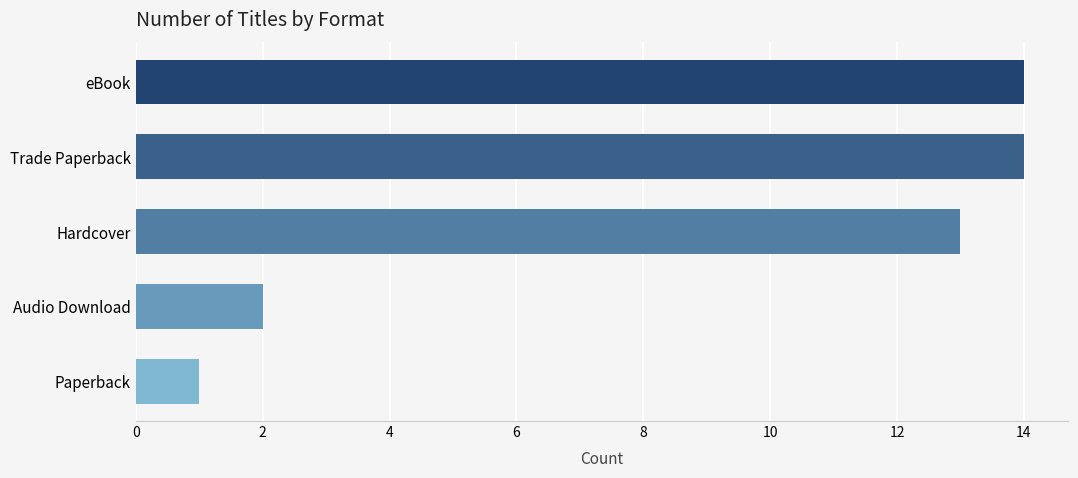

What position from the top is eBook?

1